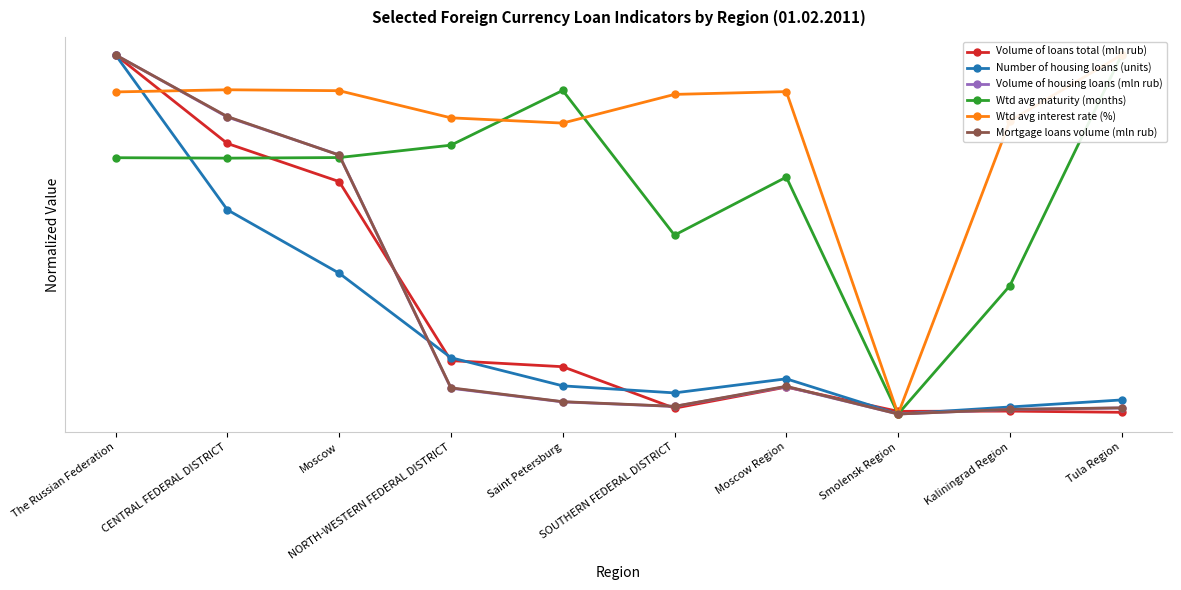

The value of Mortgage loans volume (mln rub) at NORTH-WESTERN FEDERAL DISTRICT is 0.0. True or false?

False